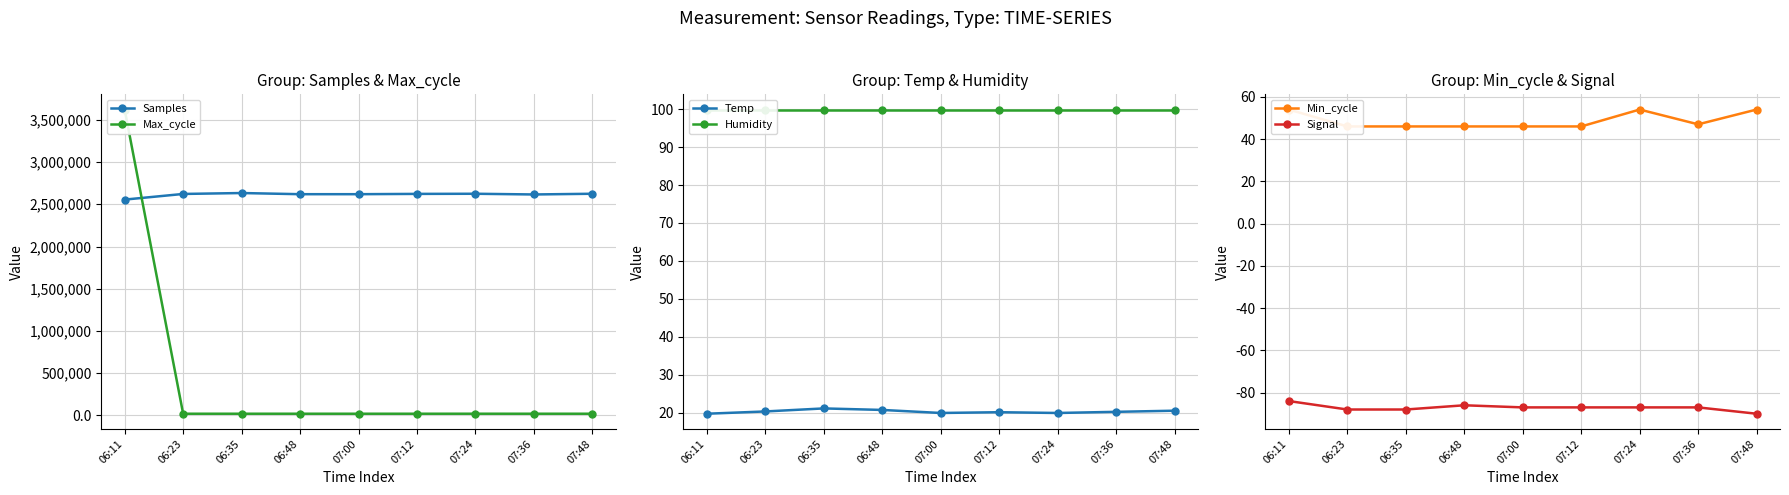

What position from the right is 06:35?

7